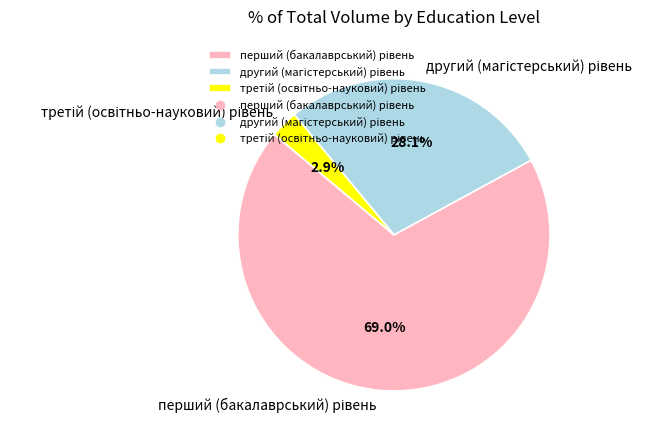

Is there any slice that represents more than half of the pie?

Yes